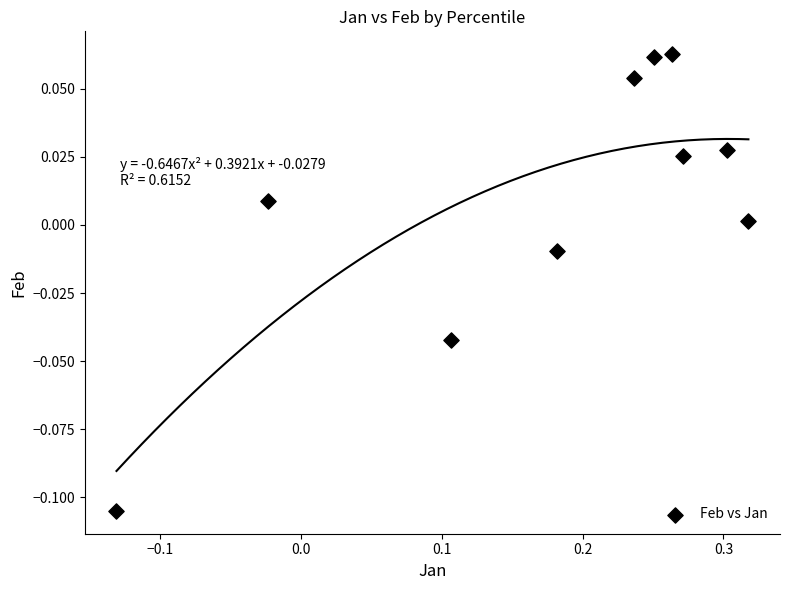

What is the range of X values (max minus min)?

0.4